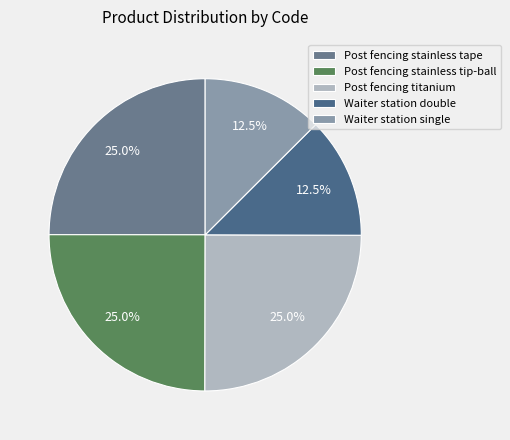

How many segments does this pie chart have?

5